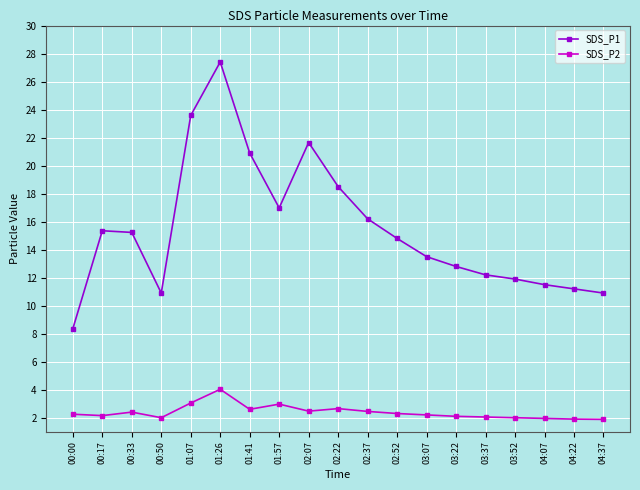

How many lines are shown in the chart?

2